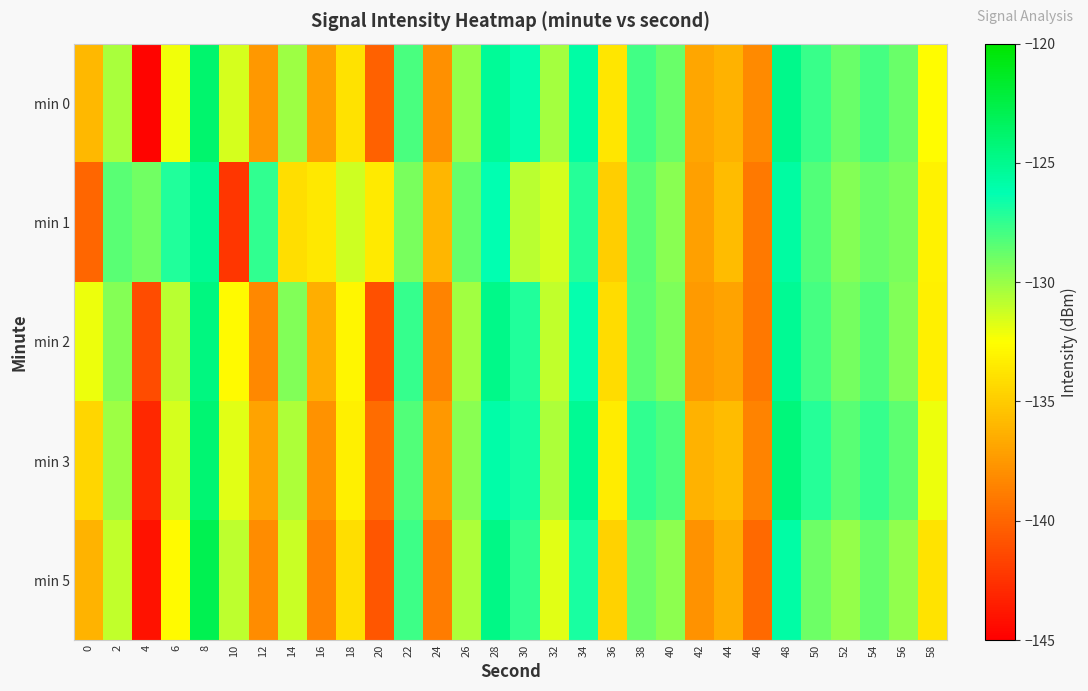

What is the greatest value displayed?

-122.9